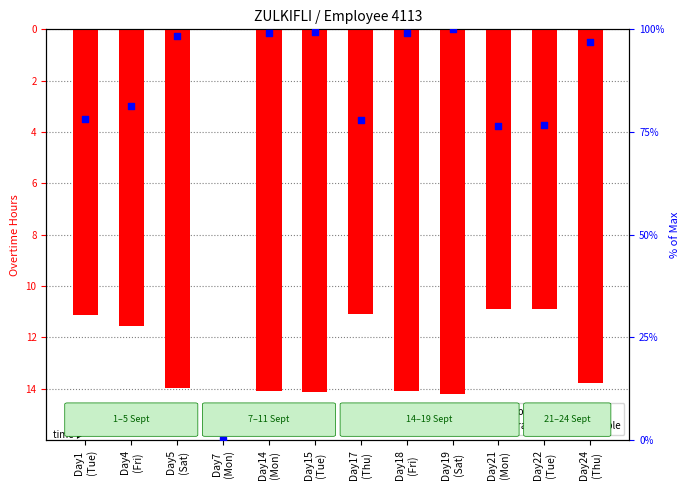

At how many categories does at least one series exceed 26?

11